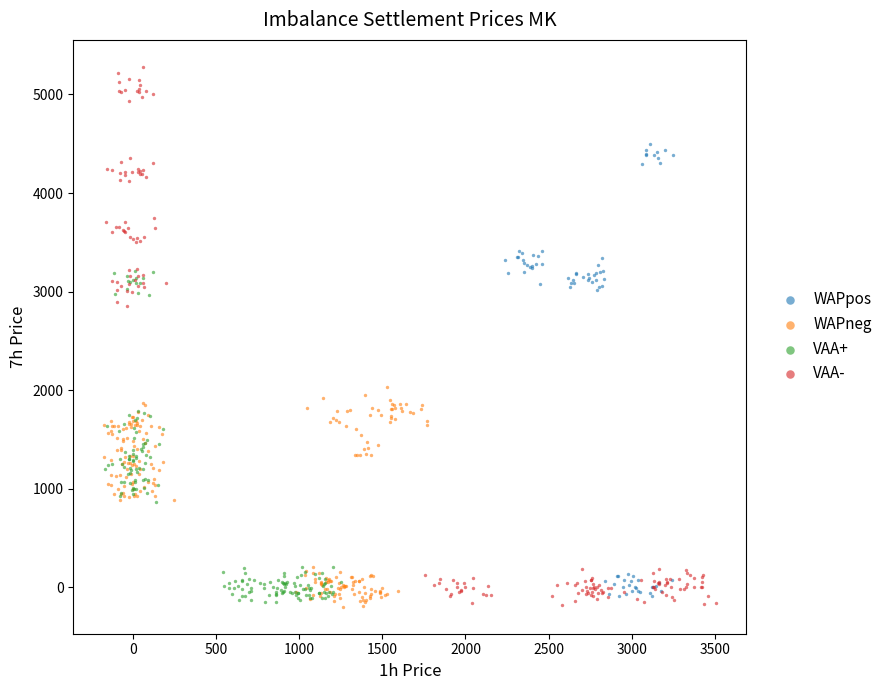

Which series reaches the maximum Y coordinate?

VAA-